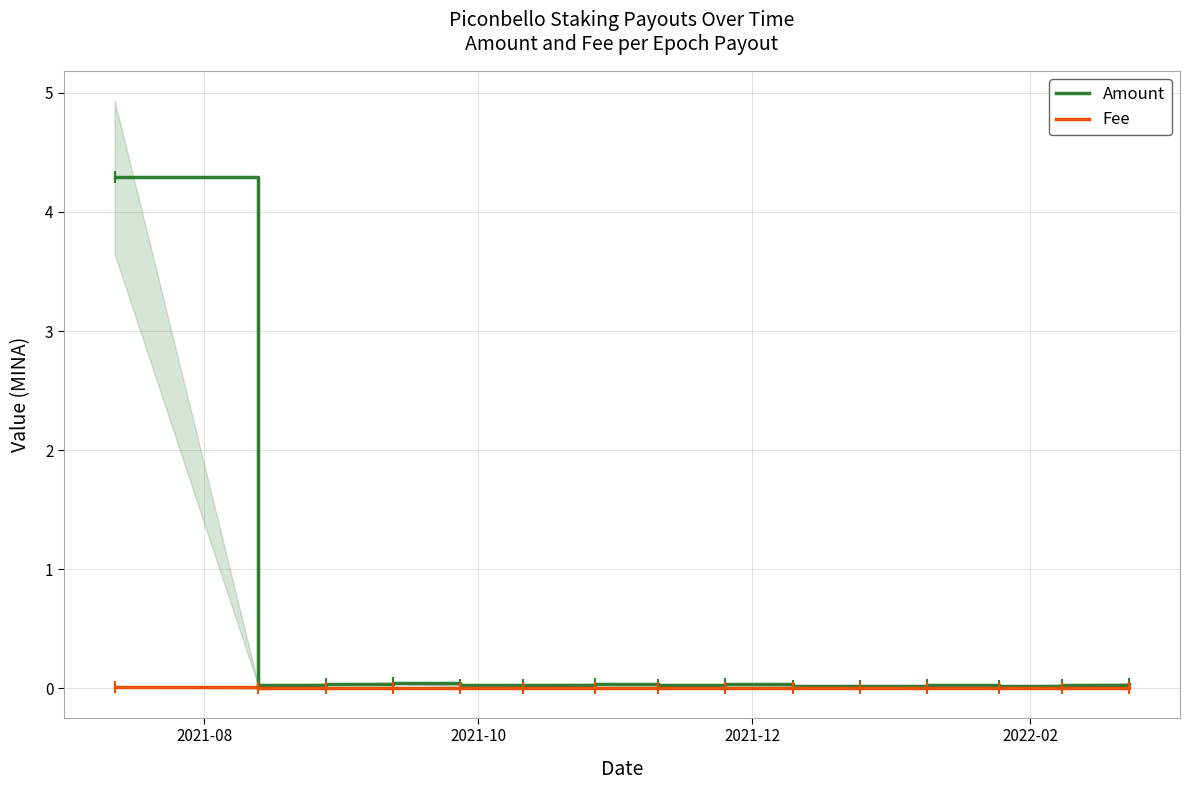

Where is Amount nearest to the value 2?

2022-02